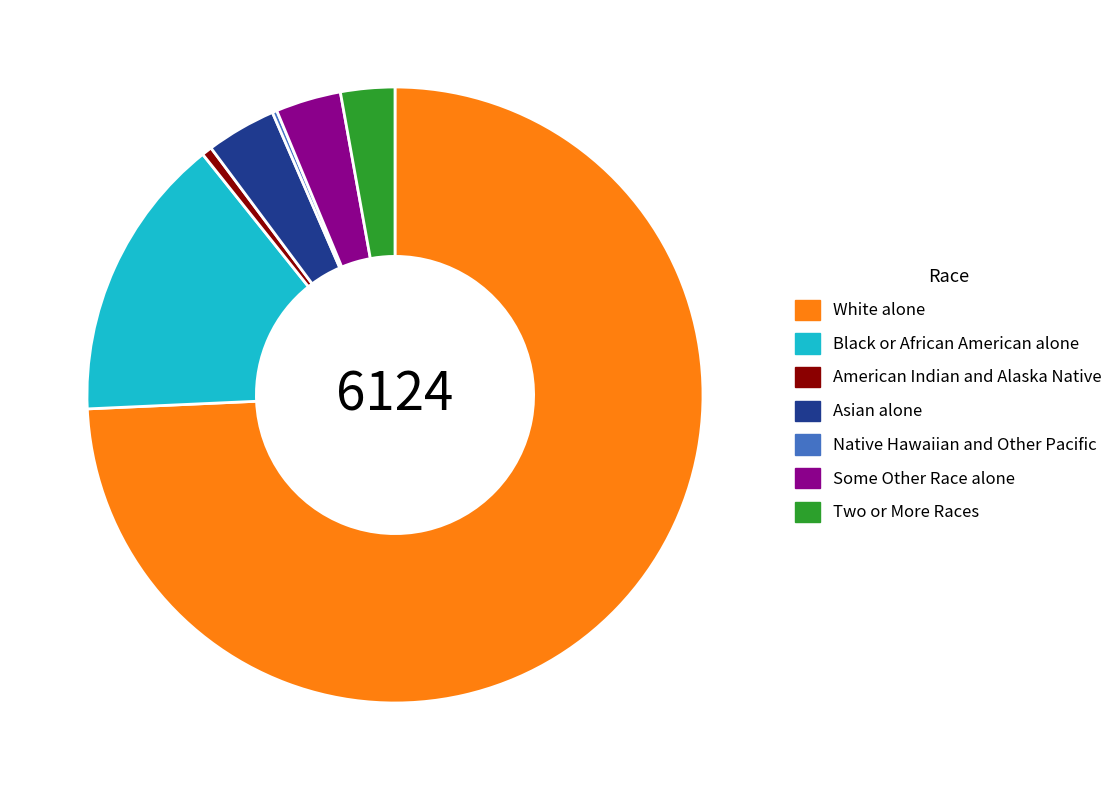

What is the largest slice in the pie chart?

White alone